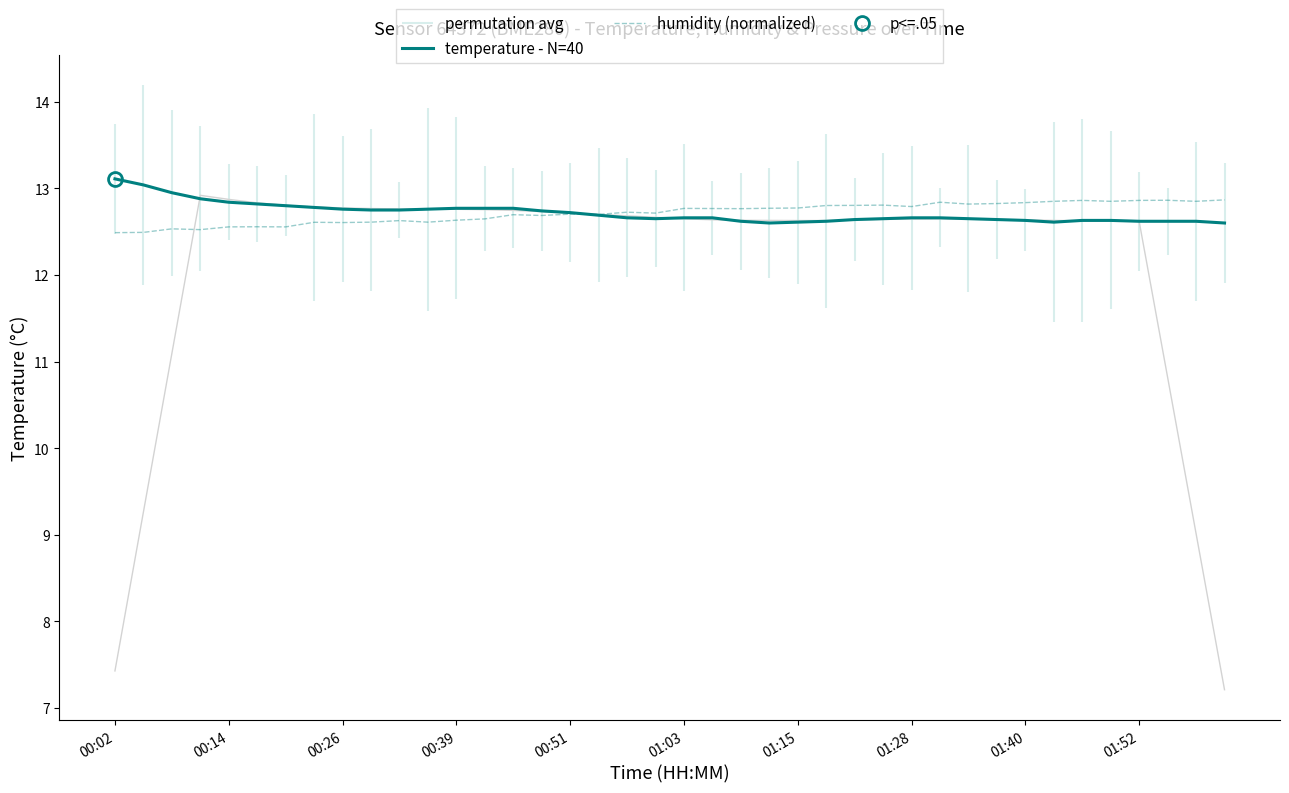

How many intersections are there between humidity (normalized) and temperature - N=40?

1